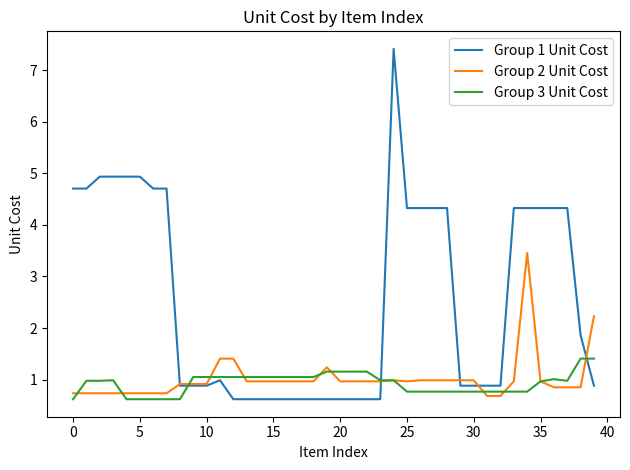

Rank the series by their maximum value, from highest to lowest.

Group 1 Unit Cost, Group 2 Unit Cost, Group 3 Unit Cost